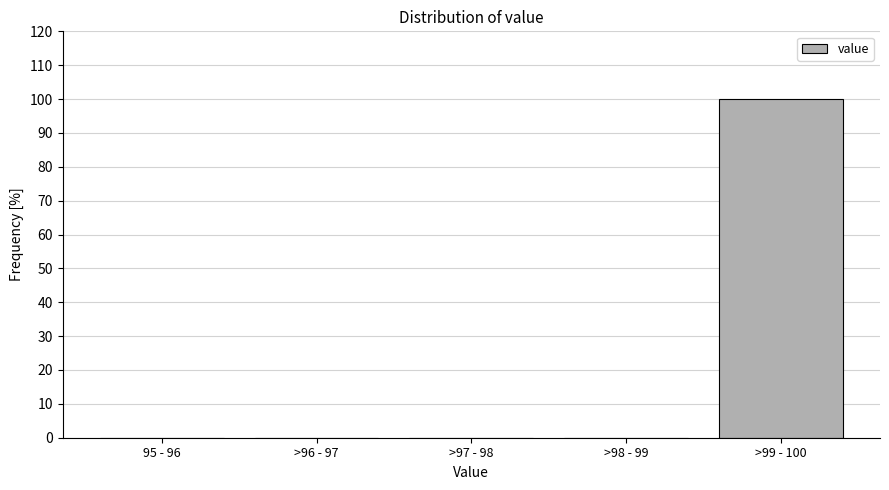

Reading left to right, list all the values displayed in this chart.

95 - 96=0	>96 - 97=0	>97 - 98=0	>98 - 99=0	>99 - 100=100